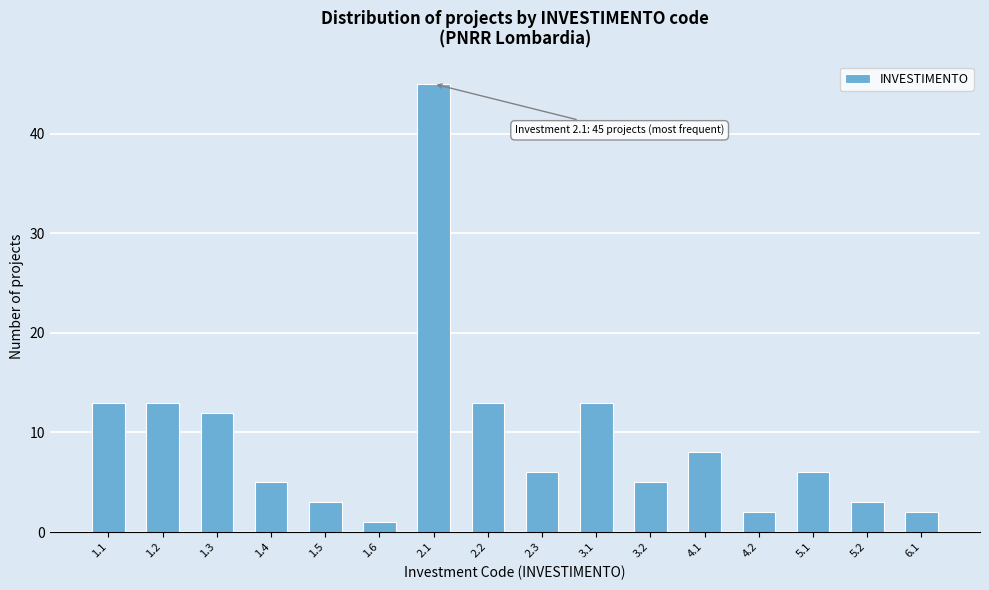

Reading right to left, list all the values displayed in this chart.

2	3	6	2	8	5	13	6	13	45	1	3	5	12	13	13